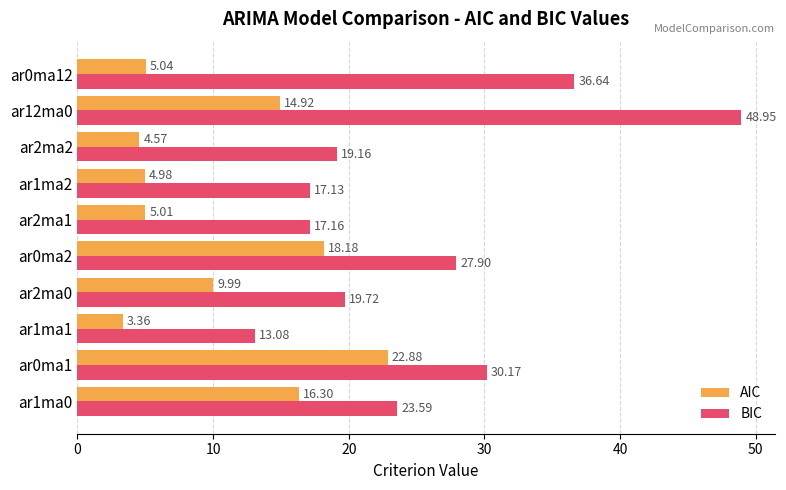

How many data points does each series have?

10